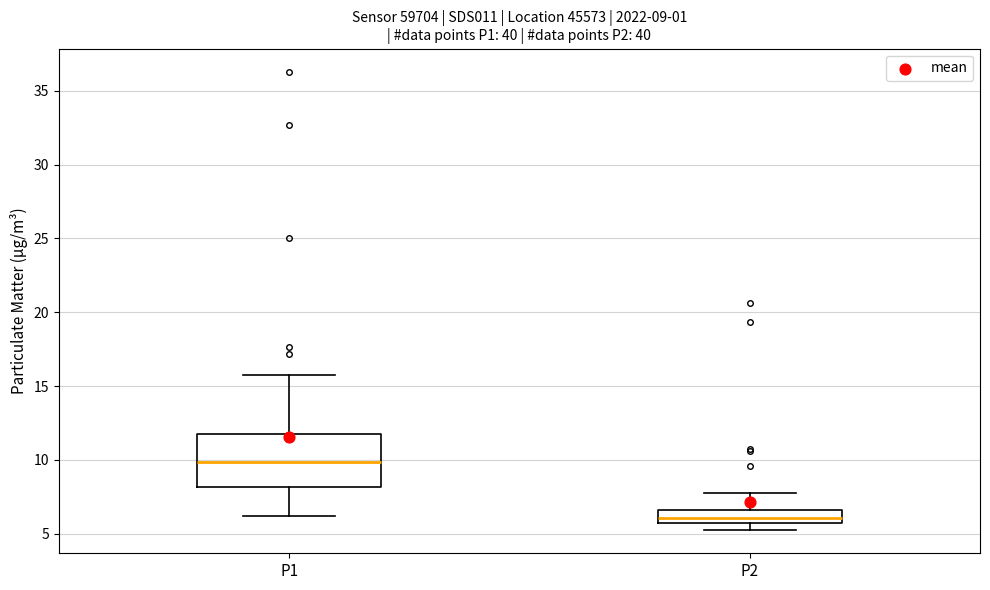

Which box is the tallest, from its lower edge to its upper edge?

P1